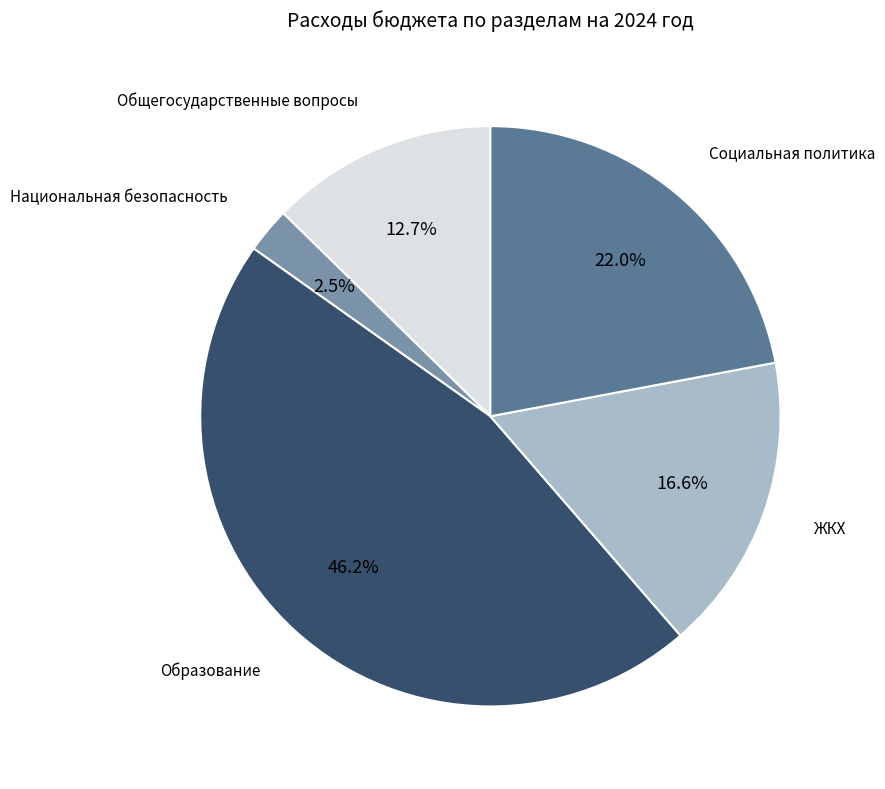

How many slices are in this pie chart?

5